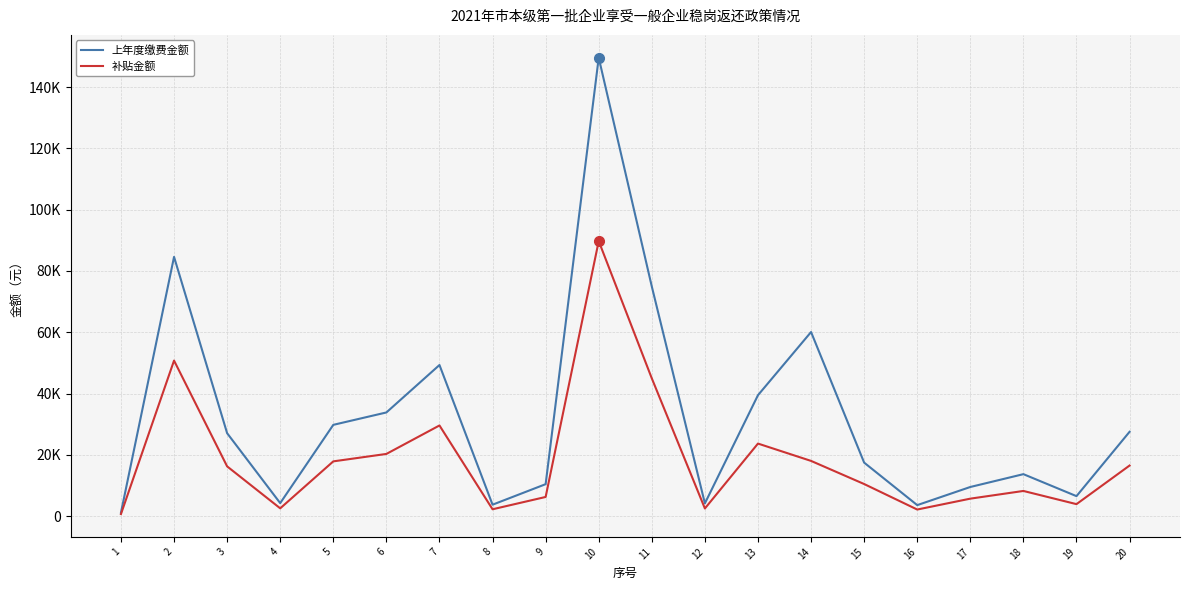

What is the sum of all 上年度缴费金额 values?

650594.3